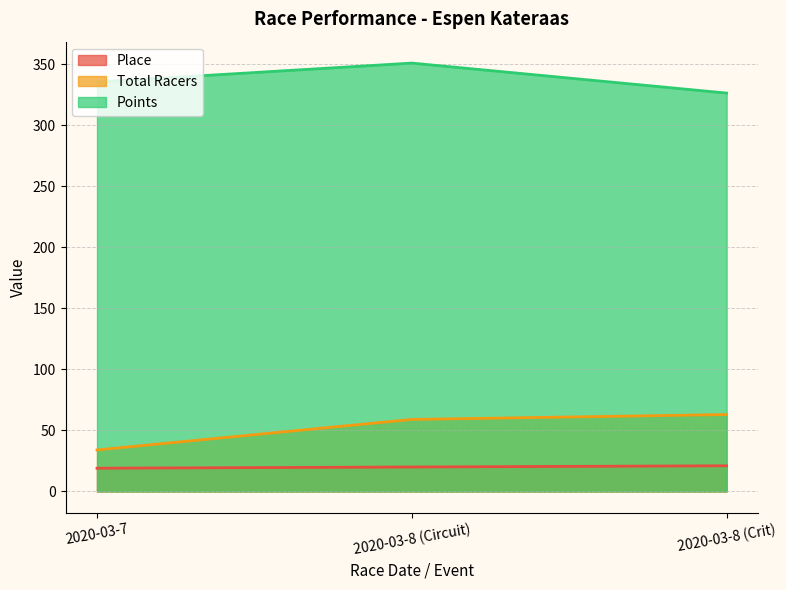

Where does the Place series first go above 20?

2020-03-8 (Crit)